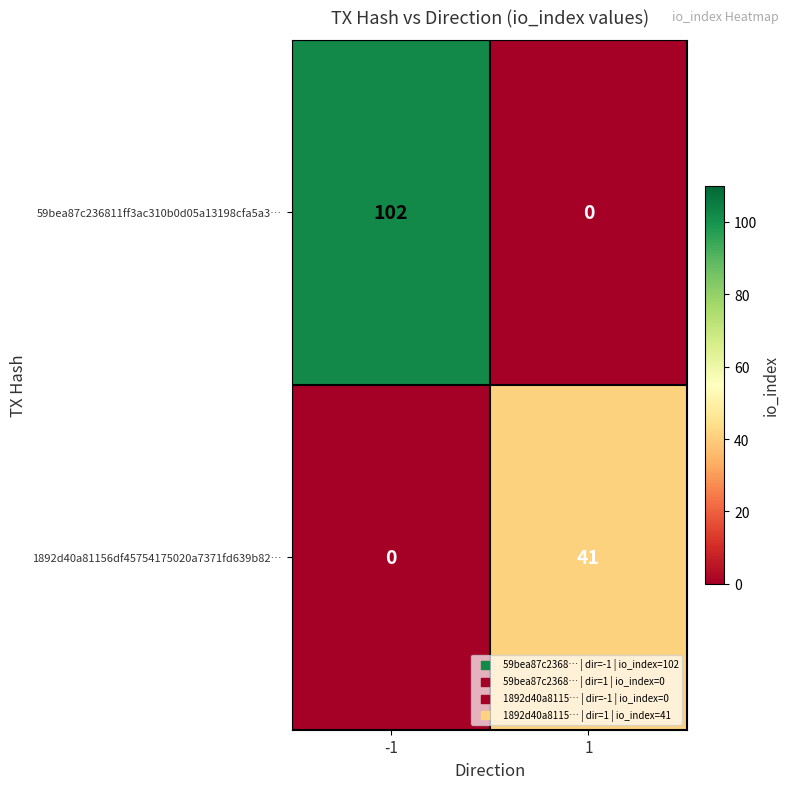

Is the value of 1892d40a81156df45754175020a7371fd639b82… at -1 greater than the value of 59bea87c236811ff3ac310b0d05a13198cfa5a3… at -1?

No